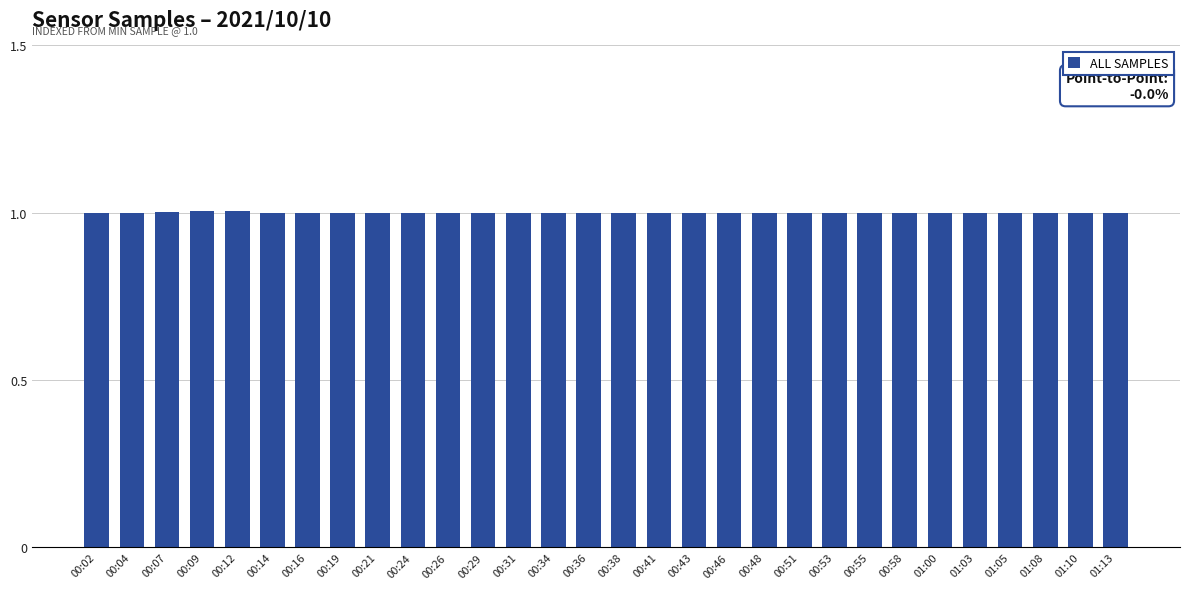

True or false: the data shows 1.0 at 00:38.

True